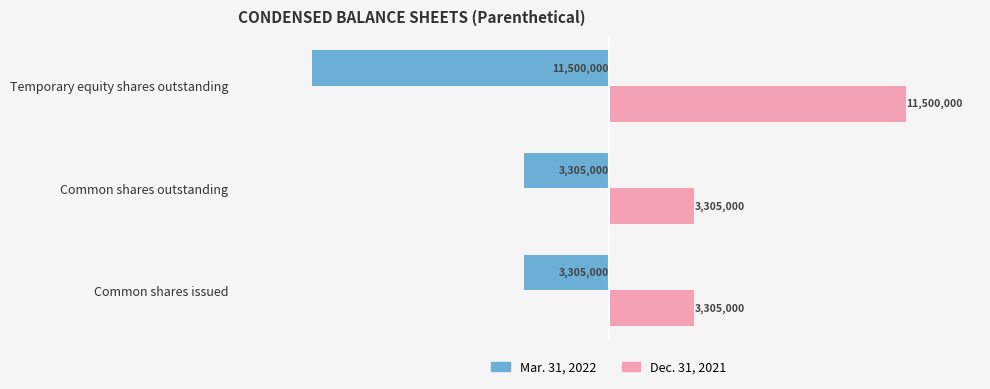

Which series has the largest total across all categories?

Dec. 31, 2021